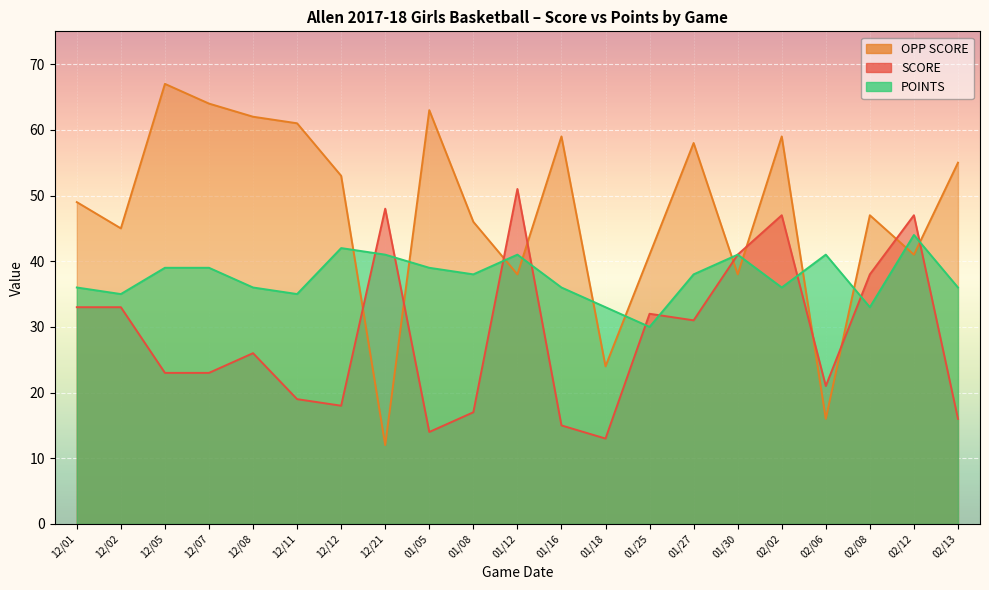

At which label is SCORE closest to 32?

01/25